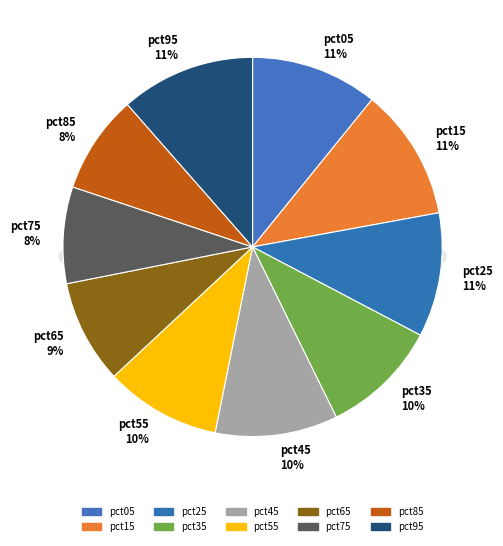

What is the total percentage of pct25 and pct55?

20.5%